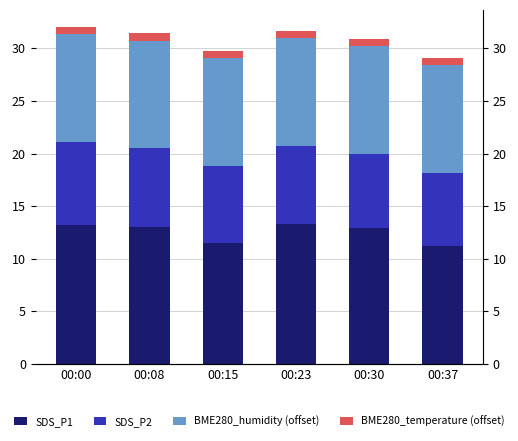

What is the spread (max minus min) of values at 00:23?

12.6